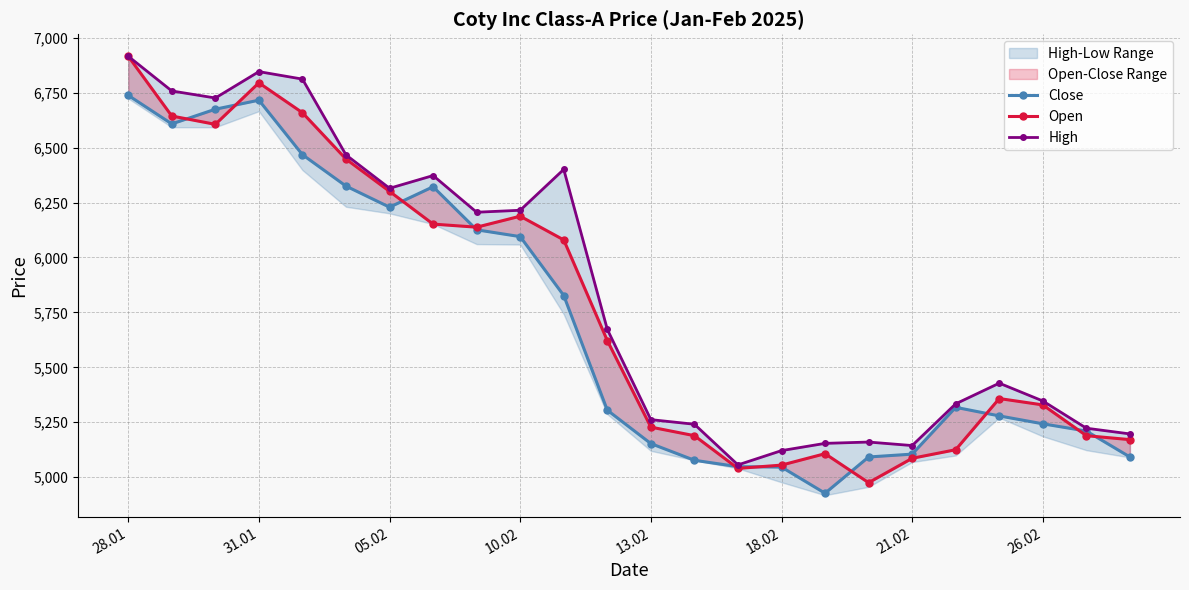

How many distinct data groups are displayed?

3